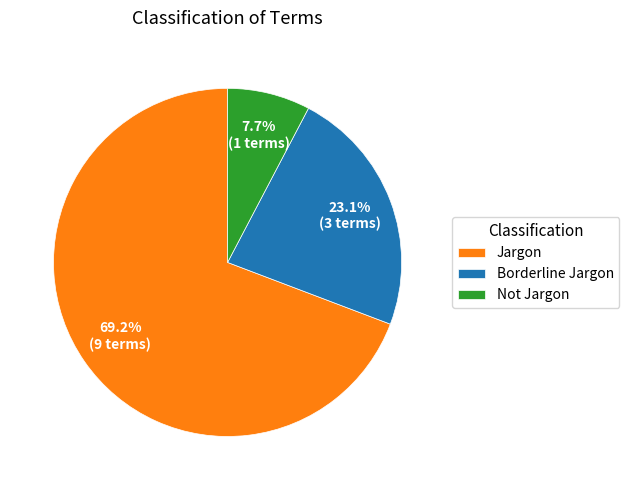

What is the largest slice in the pie chart?

Jargon